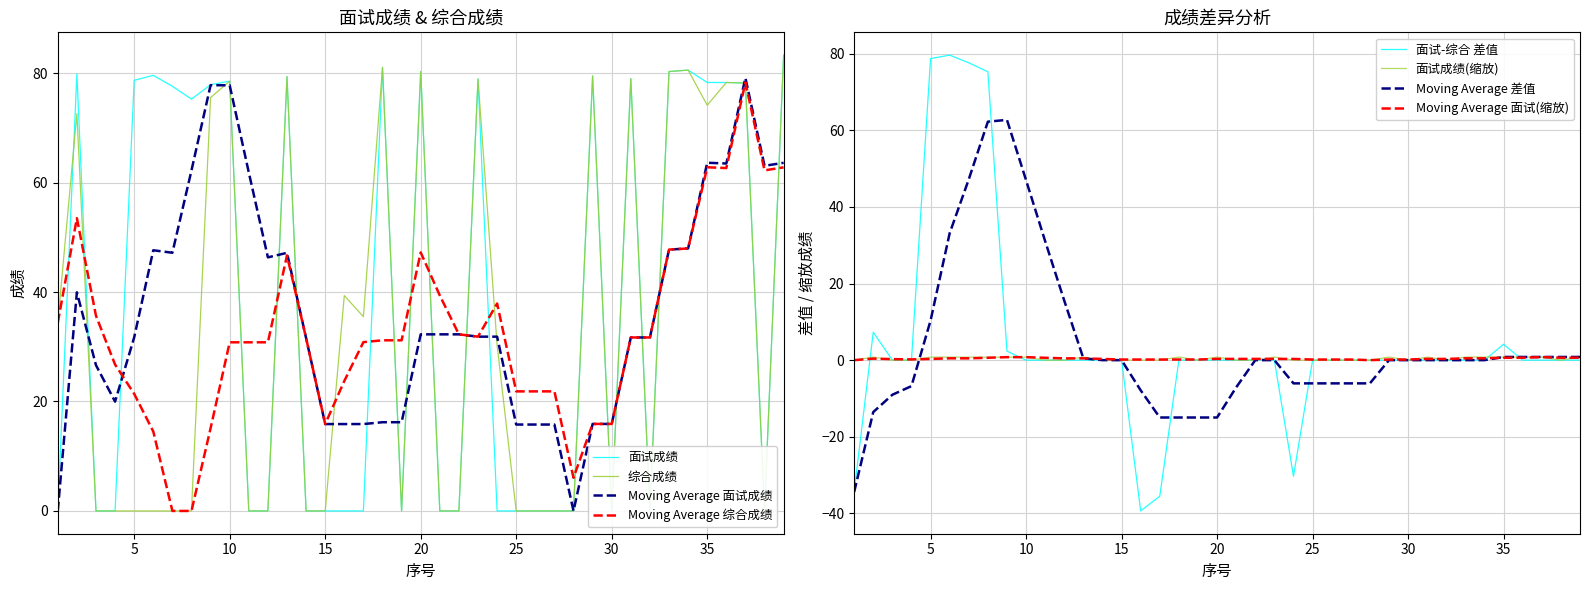

Reading left to right, transcribe all the data shown in this chart.

面试成绩: 1=0.0	2=79.9	3=0.0	4=0.0	5=78.7	6=79.6	7=77.6	8=75.3	9=77.9	10=78.5	11=0.0	12=0.0	13=79.4	14=0.0	15=0.0	16=0.0	17=0.0	18=81.1	19=0.0	20=80.3	21=0.0	22=0.0	23=78.9	24=0.0	25=0.0	26=0.0	27=0.0	28=0.0	29=79.5	30=0.0	31=79.0	32=0.0	33=80.3	34=80.6	35=78.3	36=78.3	37=78.2	38=0.0	39=83.3
综合成绩: 1=34.4	2=72.6	3=0.0	4=0.0	5=0.0	6=0.0	7=0.0	8=0.0	9=75.5	10=78.5	11=0.0	12=0.0	13=79.4	14=0.0	15=0.0	16=39.4	17=35.5	18=81.1	19=0.0	20=80.3	21=0.0	22=0.0	23=78.9	24=30.3	25=0.0	26=0.0	27=0.0	28=0.0	29=79.5	30=0.0	31=79.0	32=0.0	33=80.3	34=80.6	35=74.2	36=78.3	37=78.2	38=0.0	39=83.3